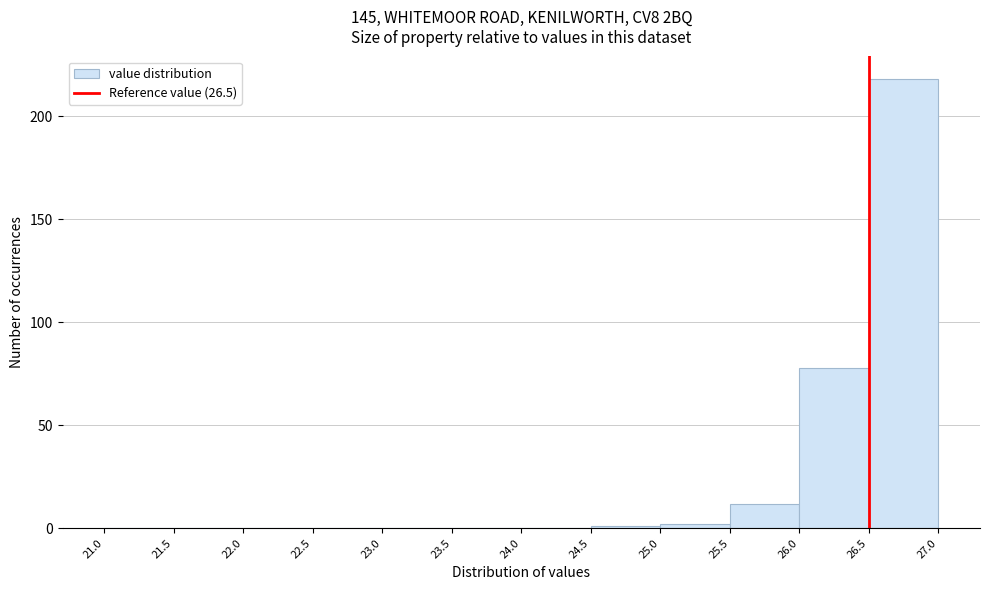

What is the height of the bar covering 26.5 to 27.0 on the x-axis? The values are not printed on the chart, so give them approximately, as read against the axis.

220